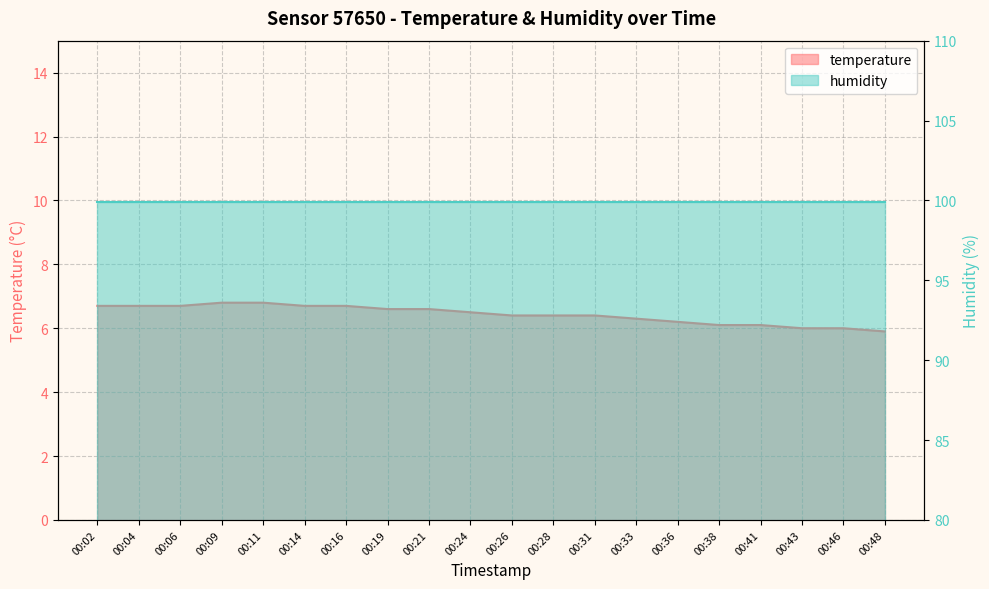

What is the value of the 10th point from the left?

6.5